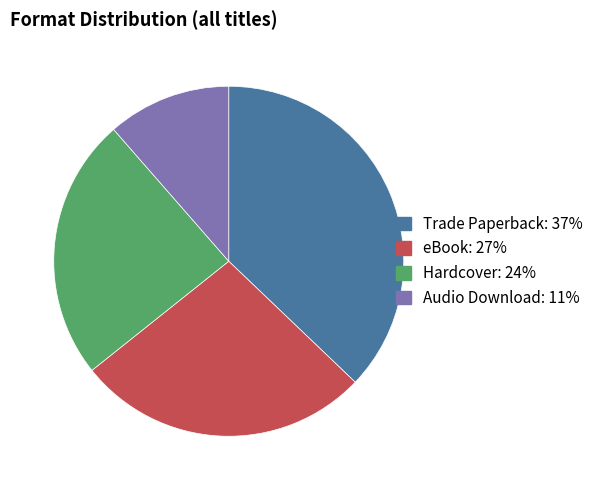

Which has a higher value, eBook or Hardcover?

eBook